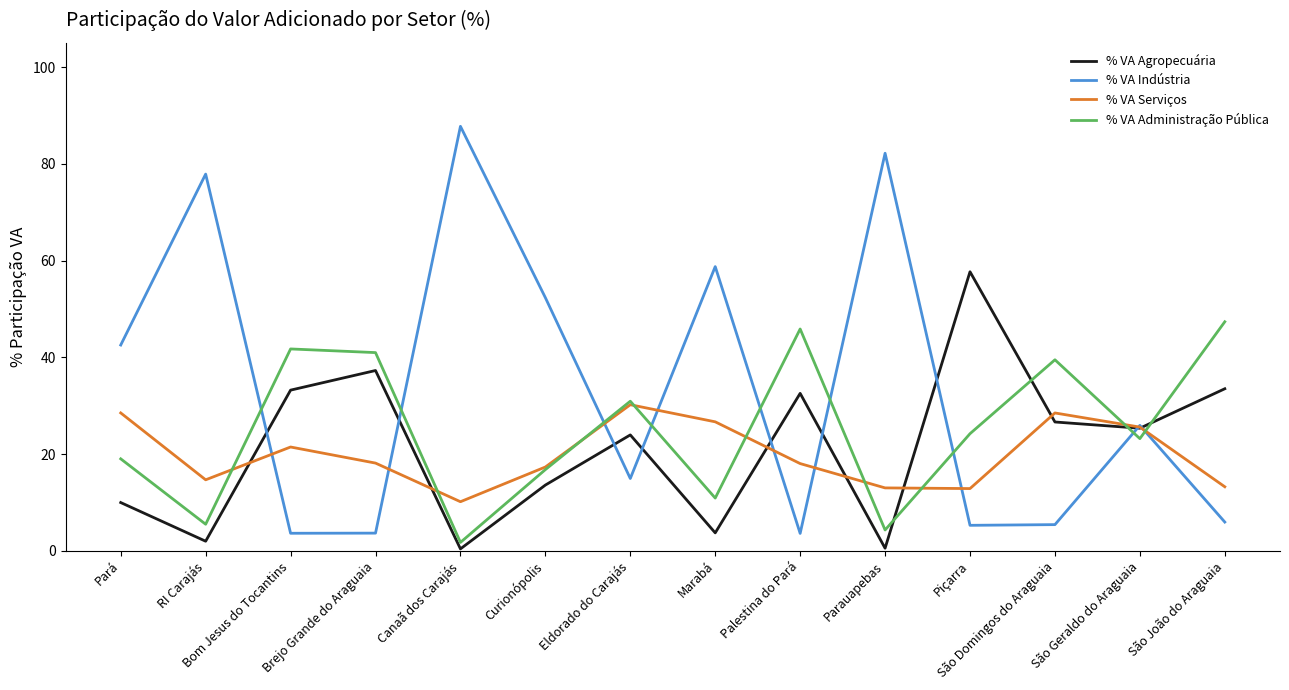

At which category does % VA Agropecuária reach its first local peak?

Brejo Grande do Araguaia